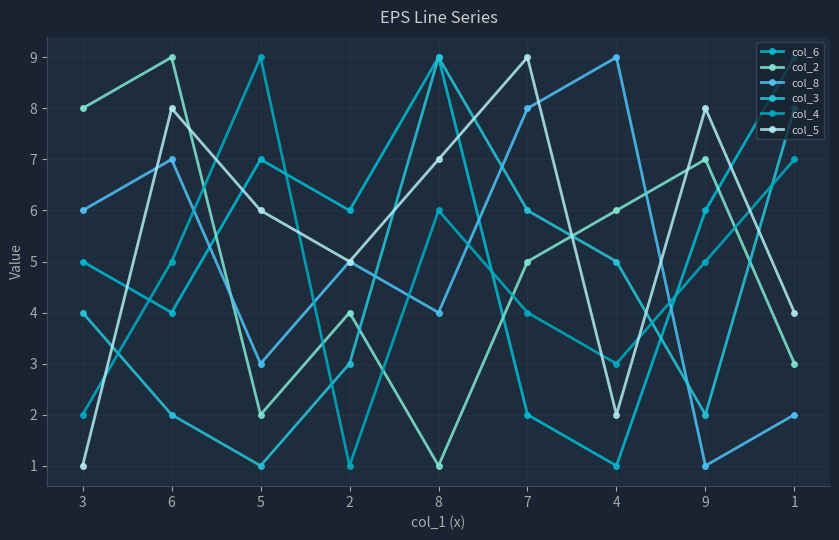

In col_5, how many points are lower than both neighbors (excluding endpoints)?

2